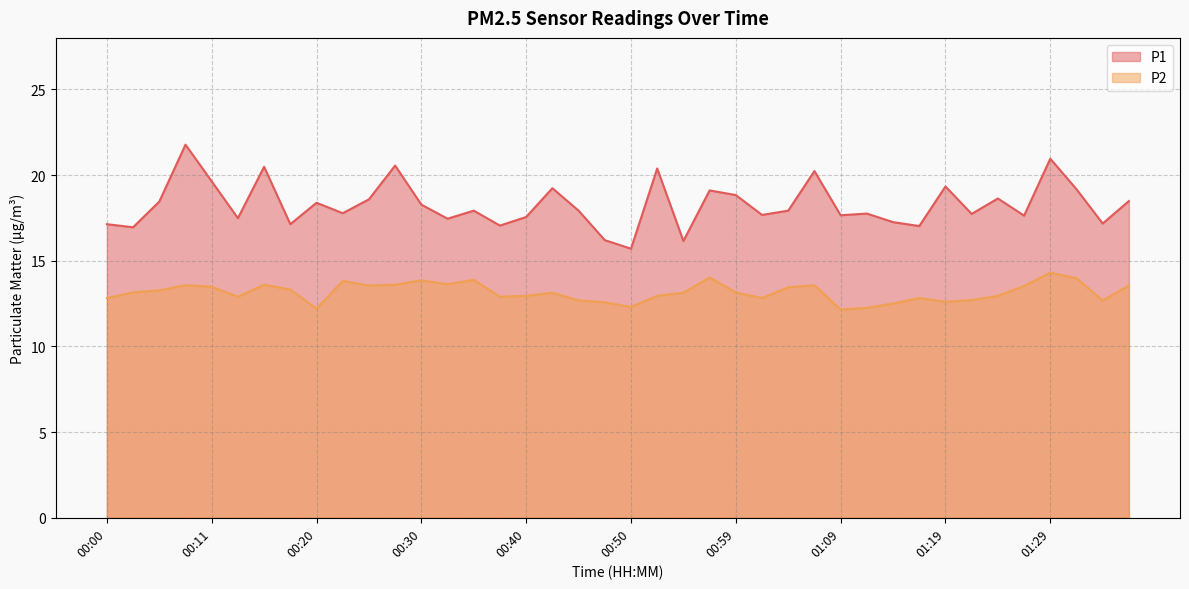

Between 01:04 and 01:09, which is larger?

01:04